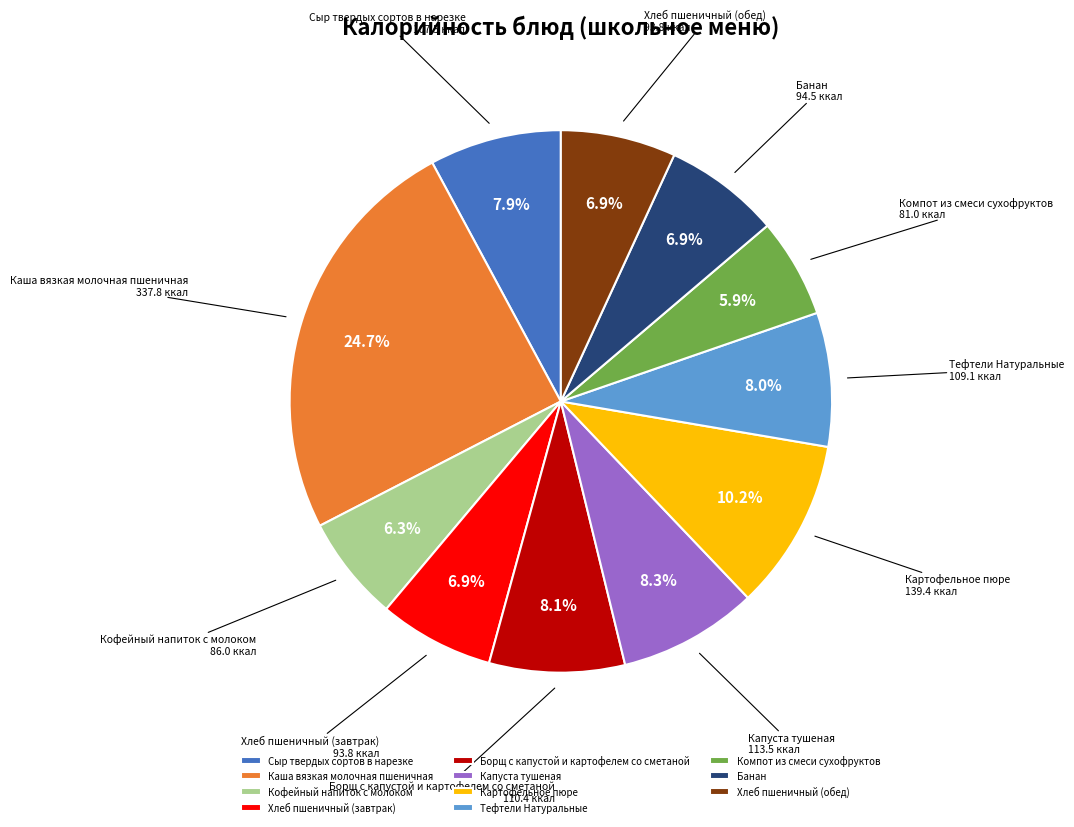

How many slices are in this pie chart?

11